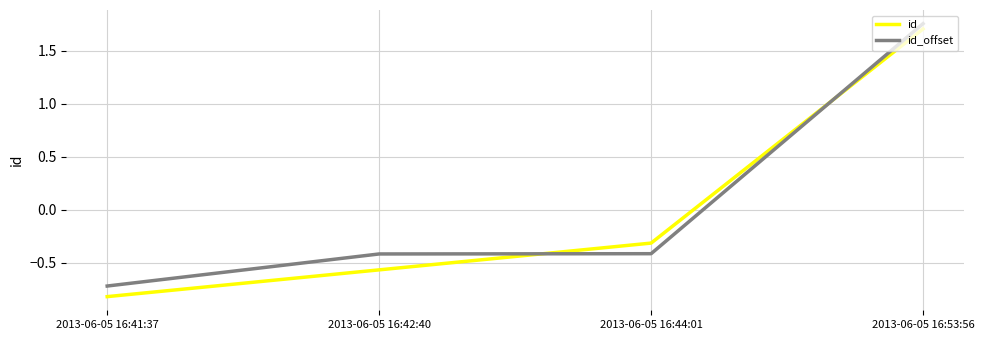

What position from the left is 2013-06-05 16:53:56?

4